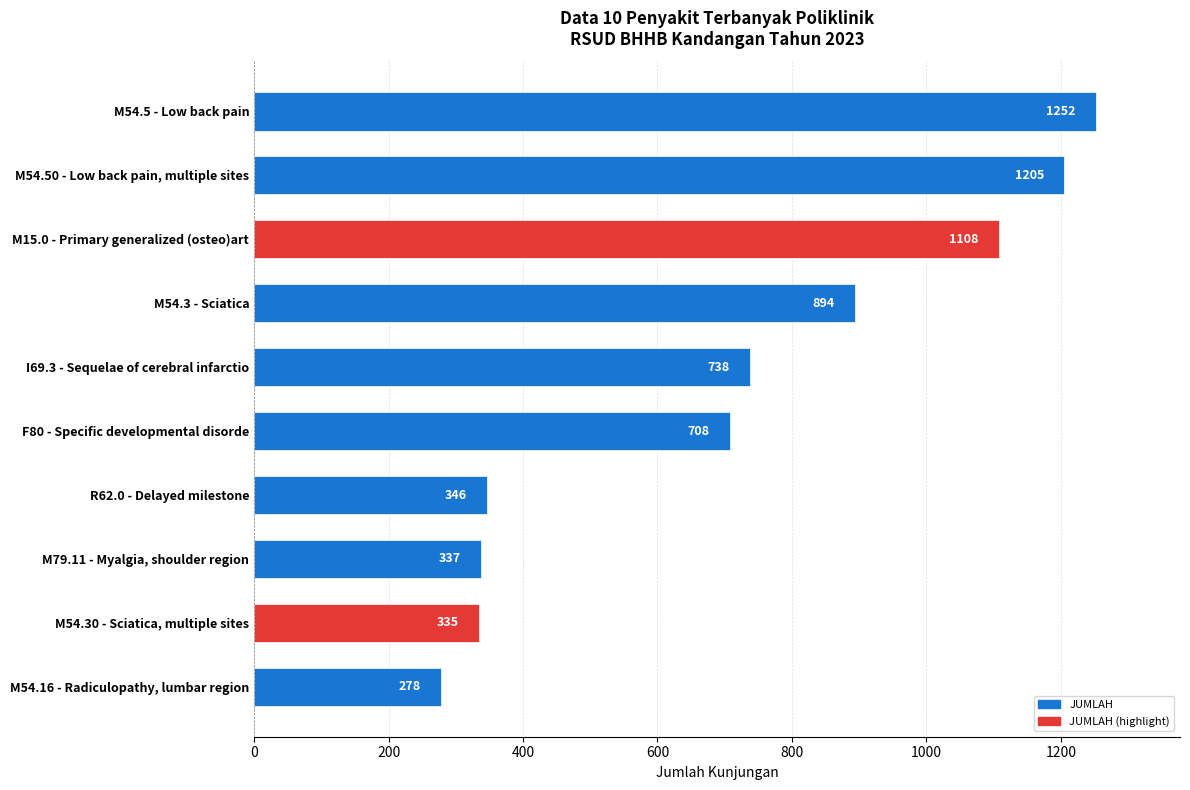

At which label is the value closest to 765?

I69.3 - Sequelae of cerebral infarctio